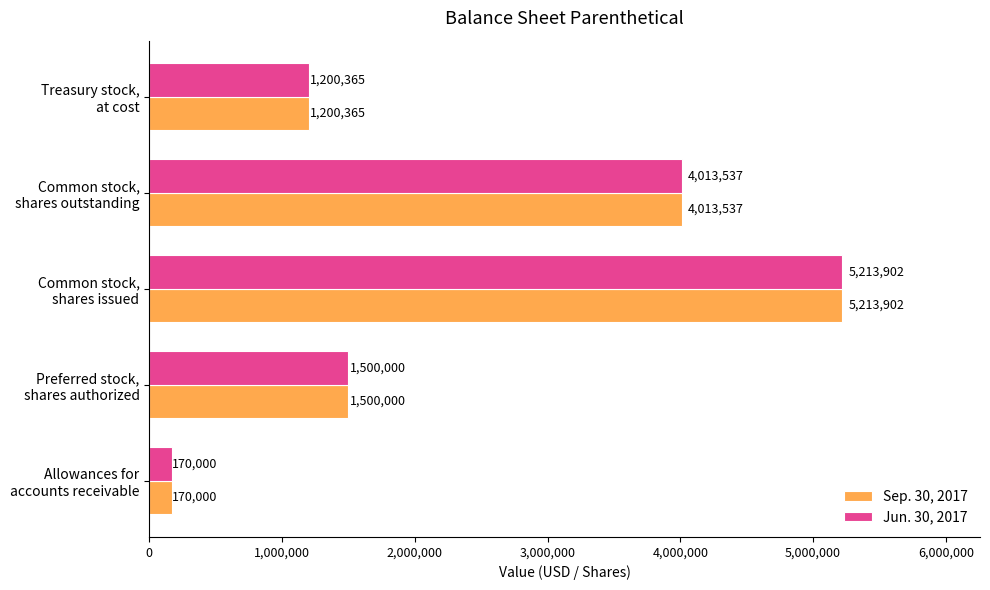

What is the difference between the maximum and second lowest values in the Sep. 30, 2017 series?

4013537